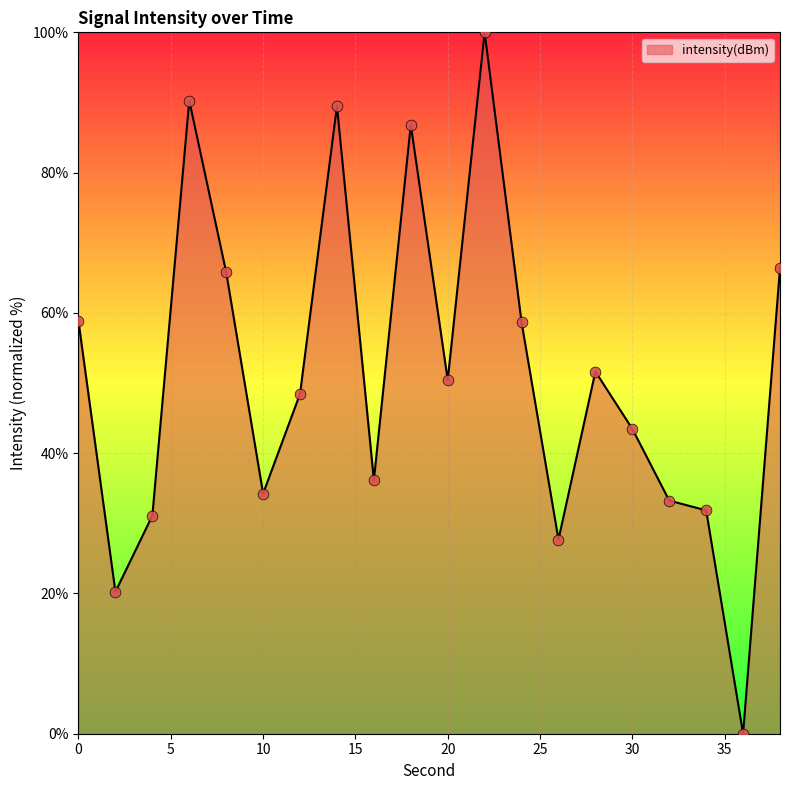

What is the maximum value shown in the chart?

100.0